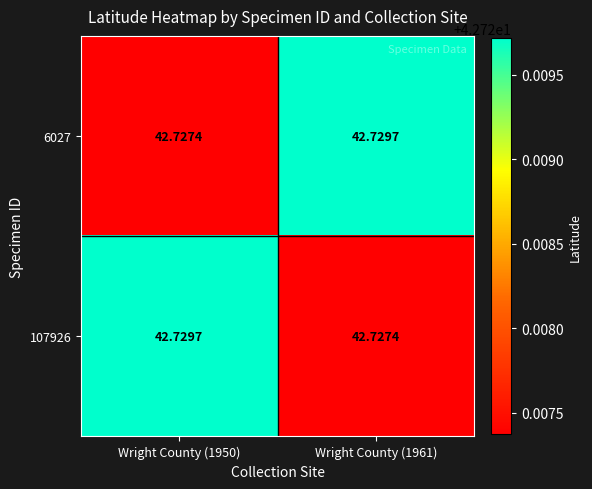

Is the value of 107926 at Wright County (1950) greater than the value of 6027 at Wright County (1950)?

Yes